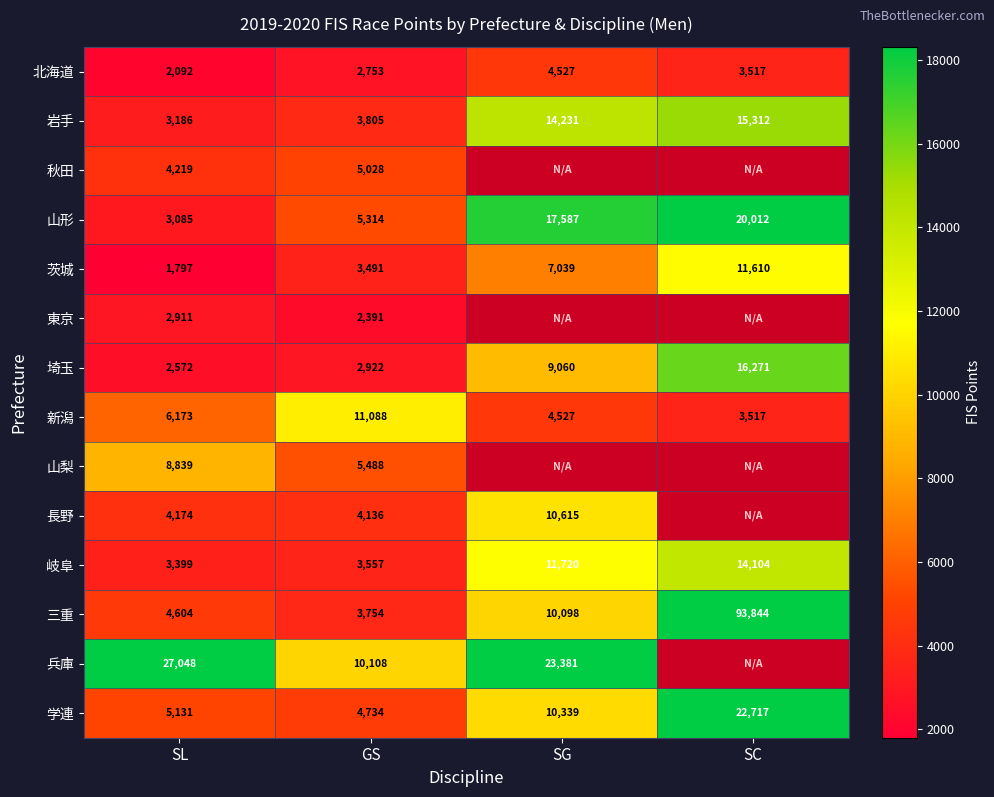

What is the sum of the 学連 values at SC and SG?

33056